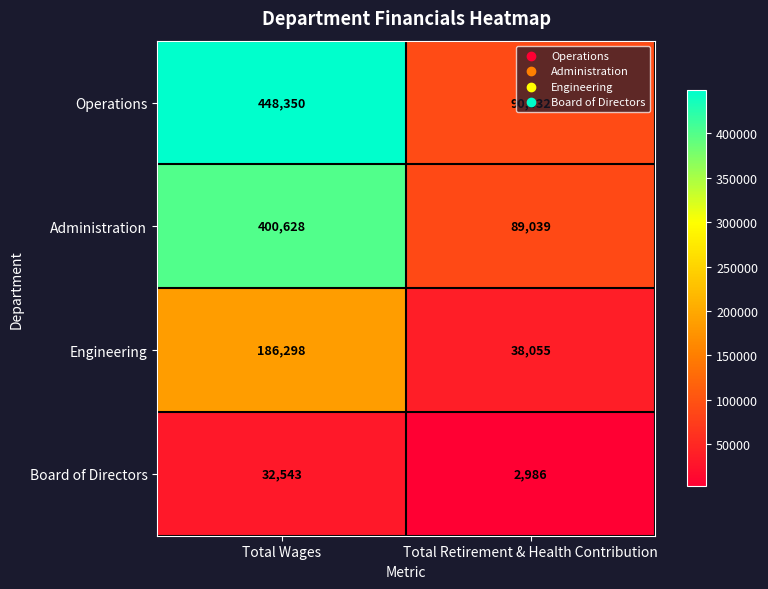

Which label corresponds to the largest value in the chart?

Total Wages